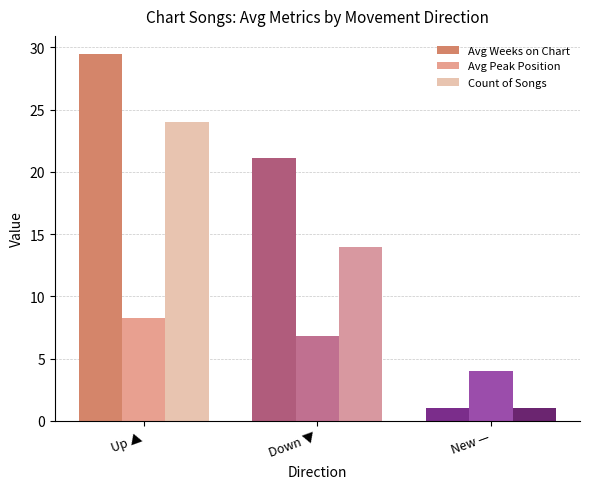

What is the label of the 3rd bar from the left?

New —